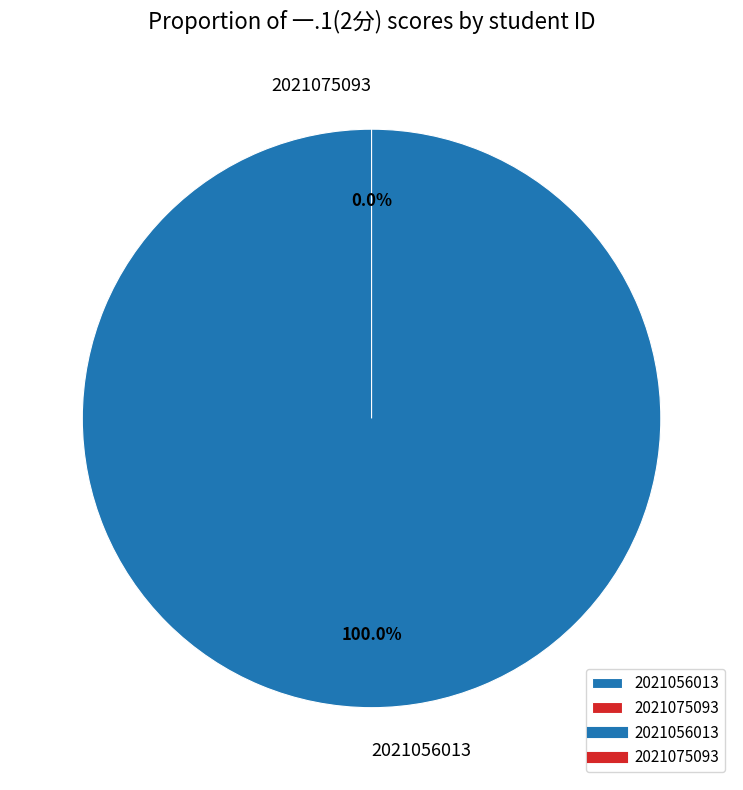

Which has a higher value, 2021075093 or 2021056013?

2021056013